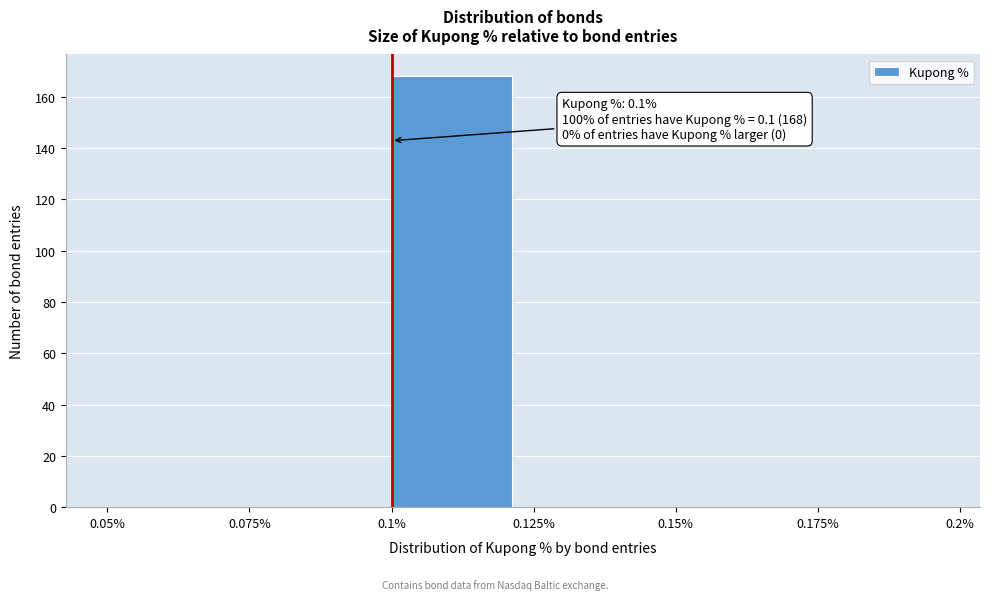

Which range on the x-axis has the tallest bar?

0.1% to 0.125%